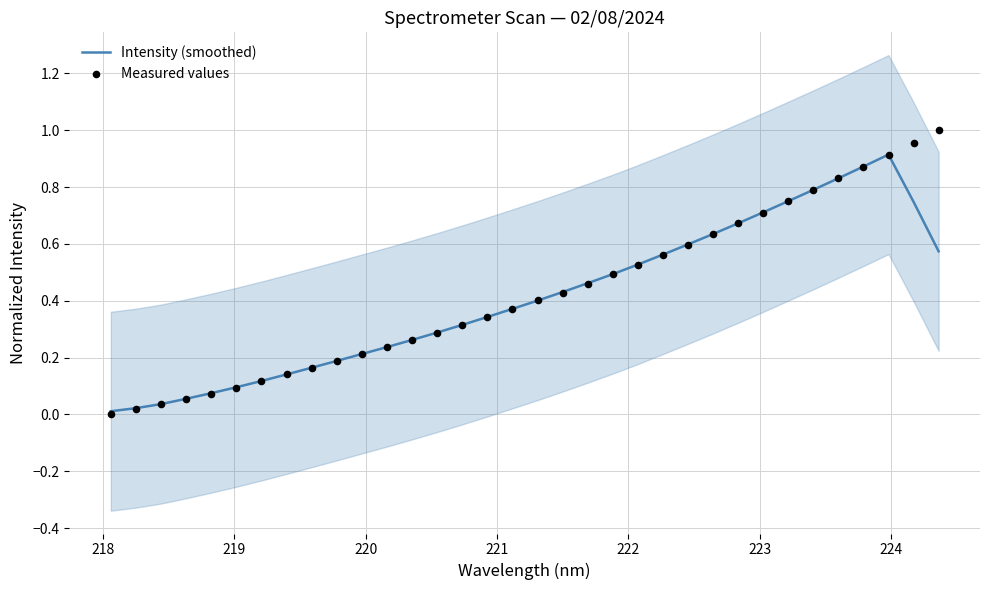

At how many categories does at least one series exceed 0?

34